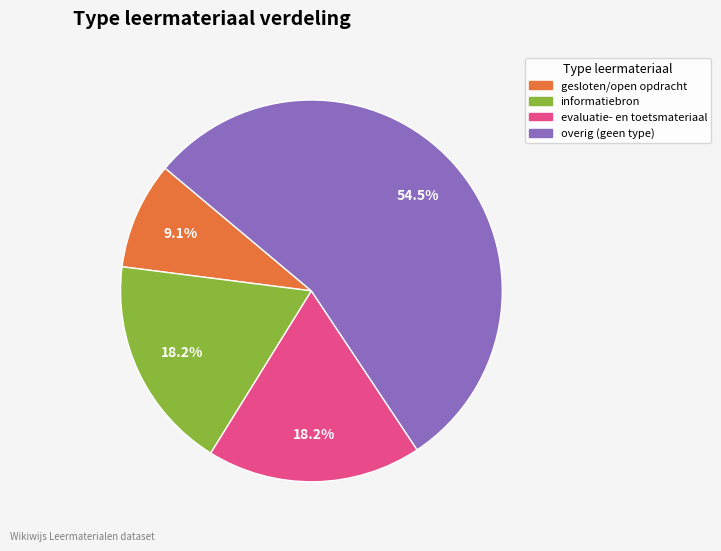

Between overig (geen type) and evaluatie- en toetsmateriaal, which is larger?

overig (geen type)